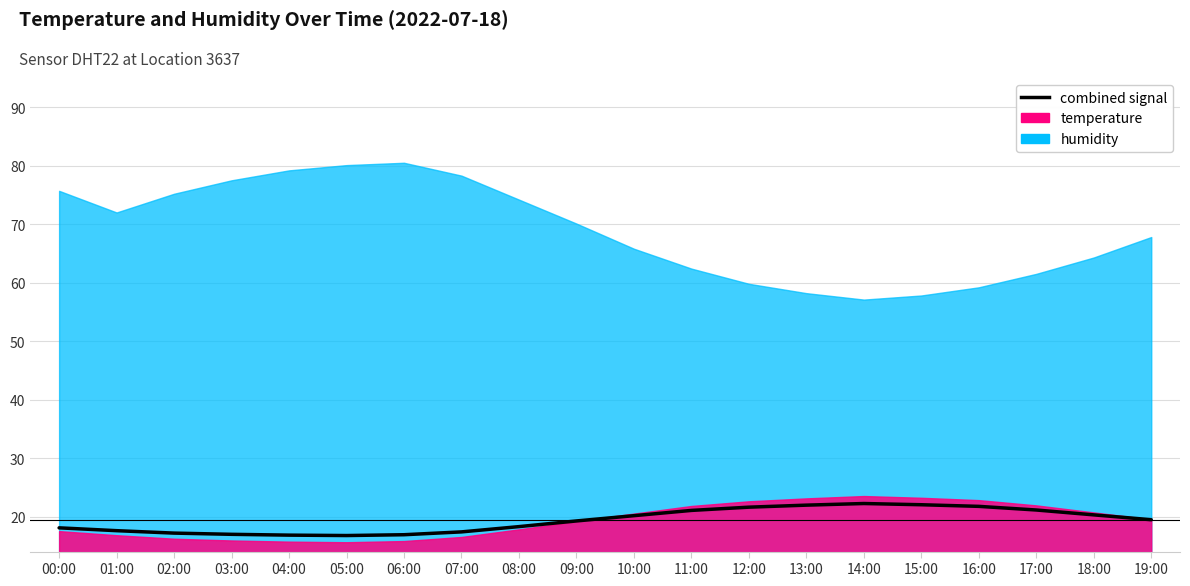

What is the sum of all values?

386.6